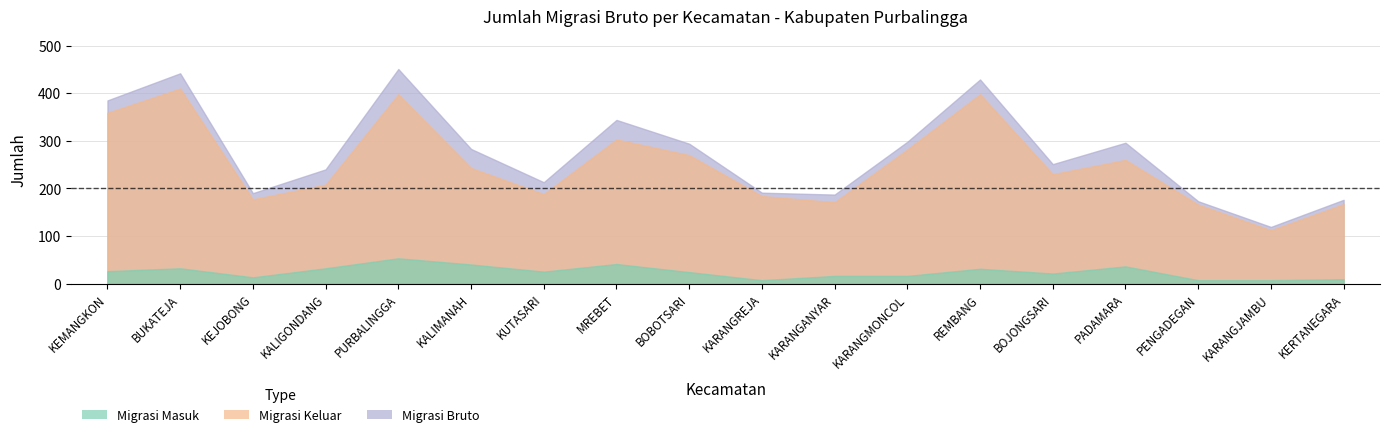

How many data points in Migrasi Keluar are less than 243?

9